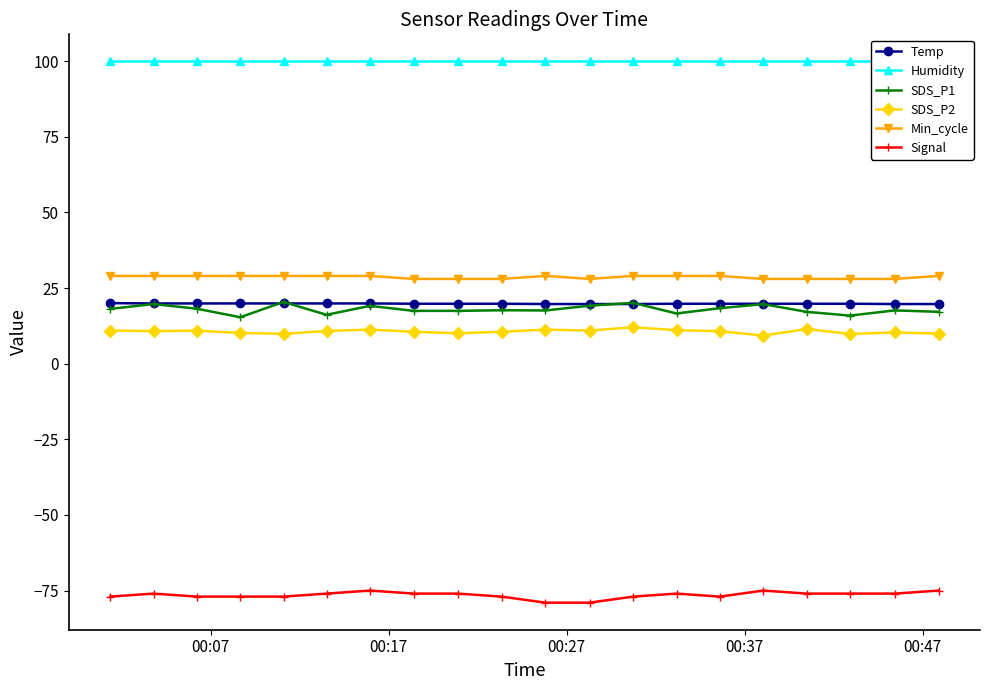

What is the minimum value shown in the chart?

-79.0